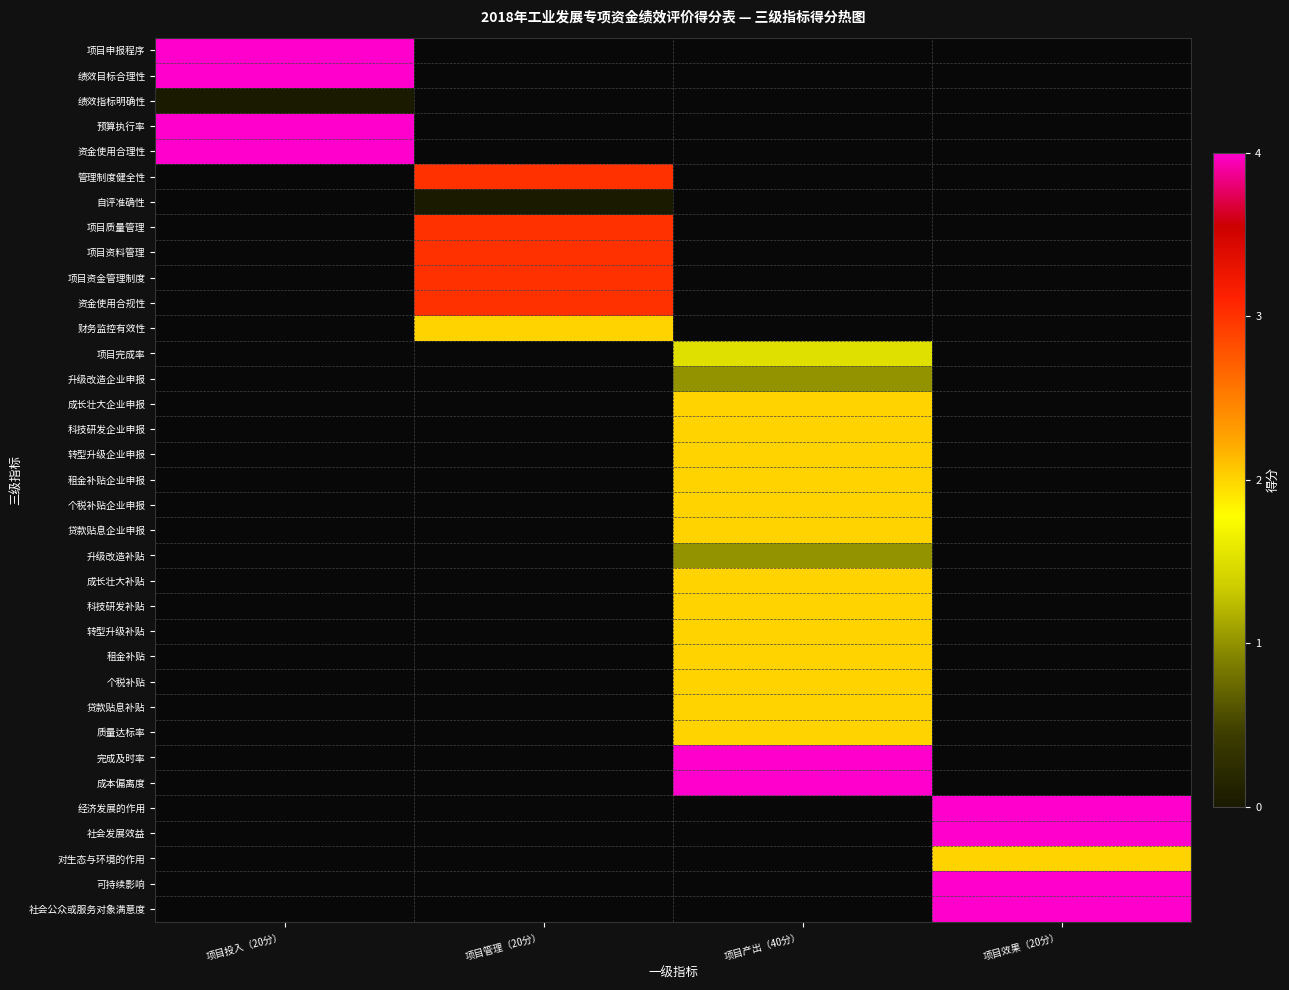

How many series are shown in this chart?

35